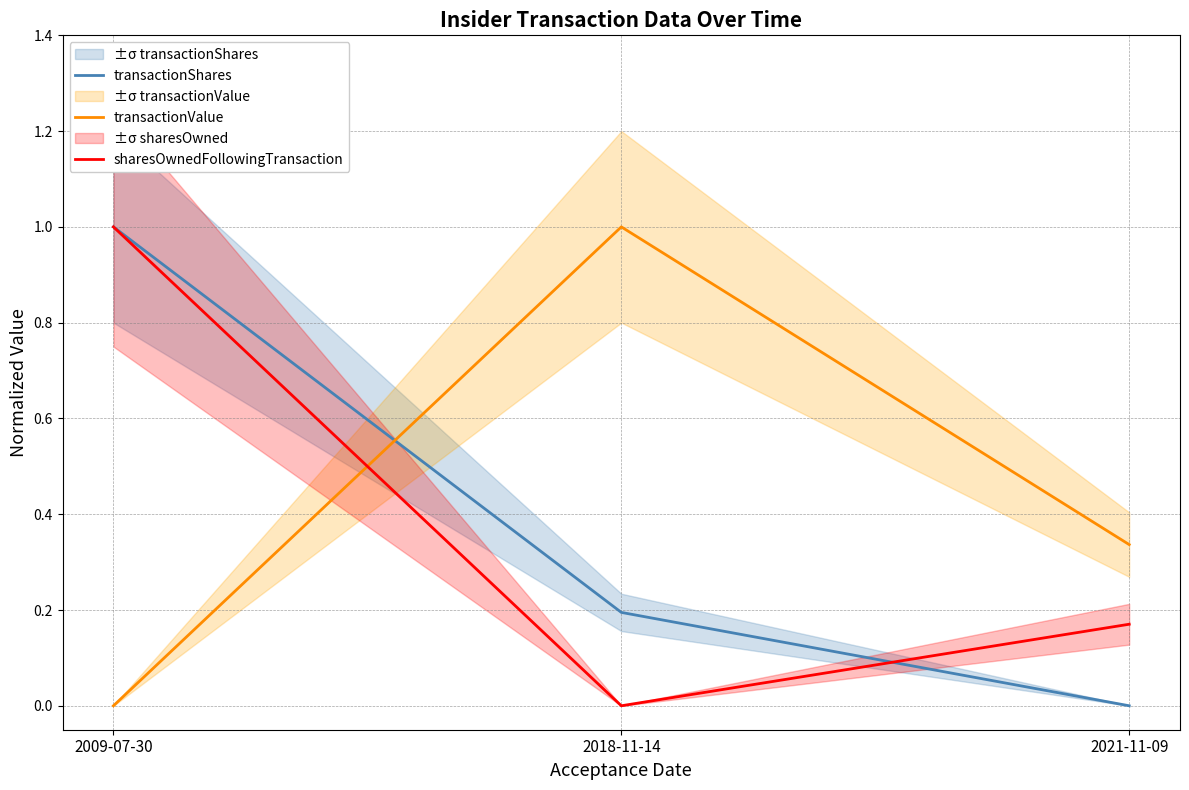

At which category does the chart reach its peak across all series?

2009-07-30